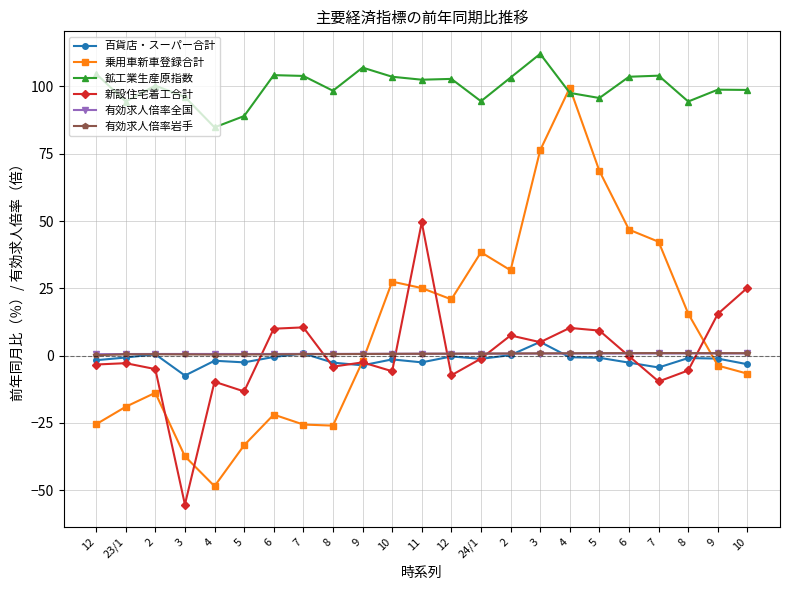

How many series are shown in this chart?

6